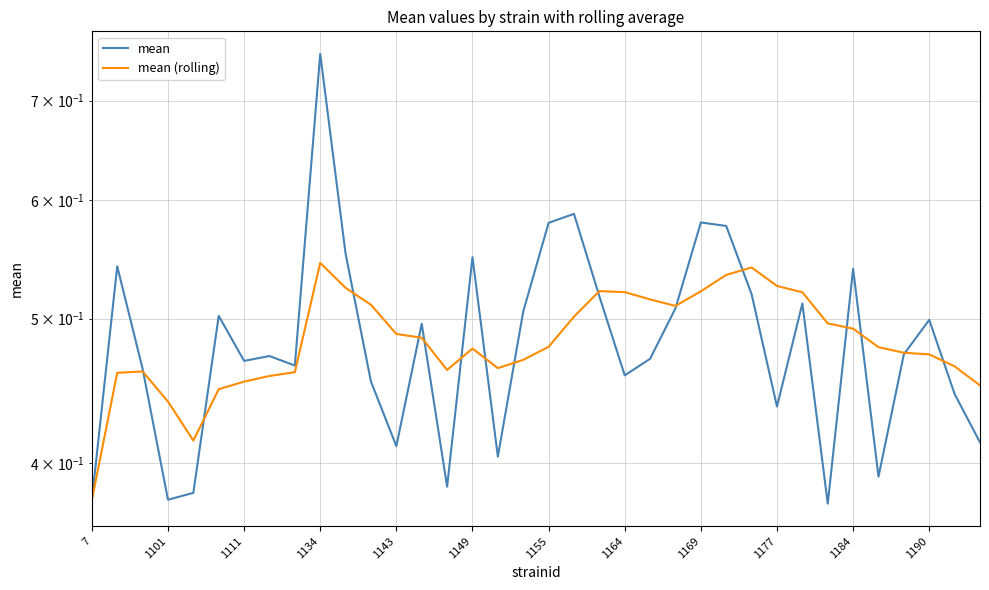

What is the difference between the maximum and minimum values in the mean (rolling) series?

0.2